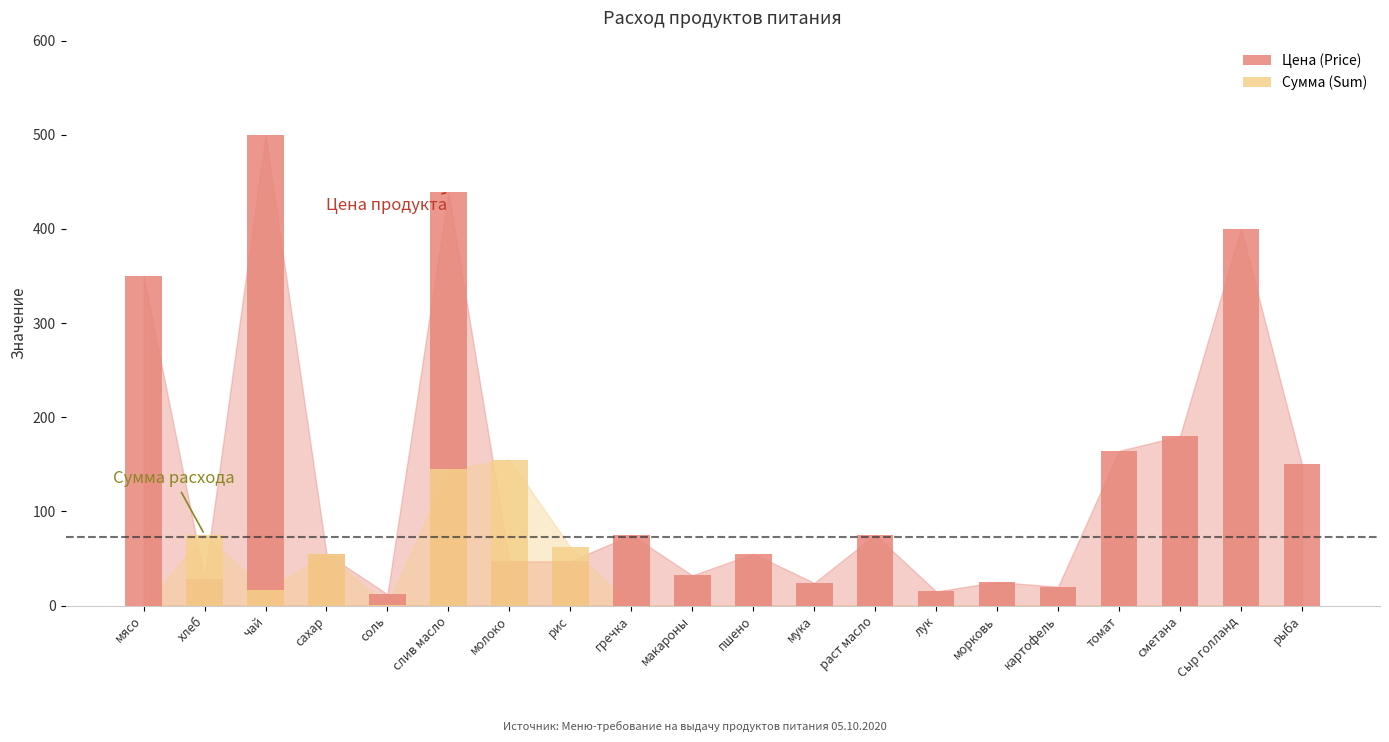

Reading left to right, extract all data points from this chart.

Цена (Price): 350.0	28.6	500.0	55.0	12.0	438.9	47.0	47.0	75.0	32.0	55.0	24.0	75.0	15.0	25.0	20.0	164.3	180.0	400.0	150.0
Сумма (Sum): 0.0	75.4	16.5	54.5	0.8	144.8	155.1	62.0	0.0	0.0	0.0	0.0	0.0	0.0	0.0	0.0	0.0	0.0	0.0	0.0